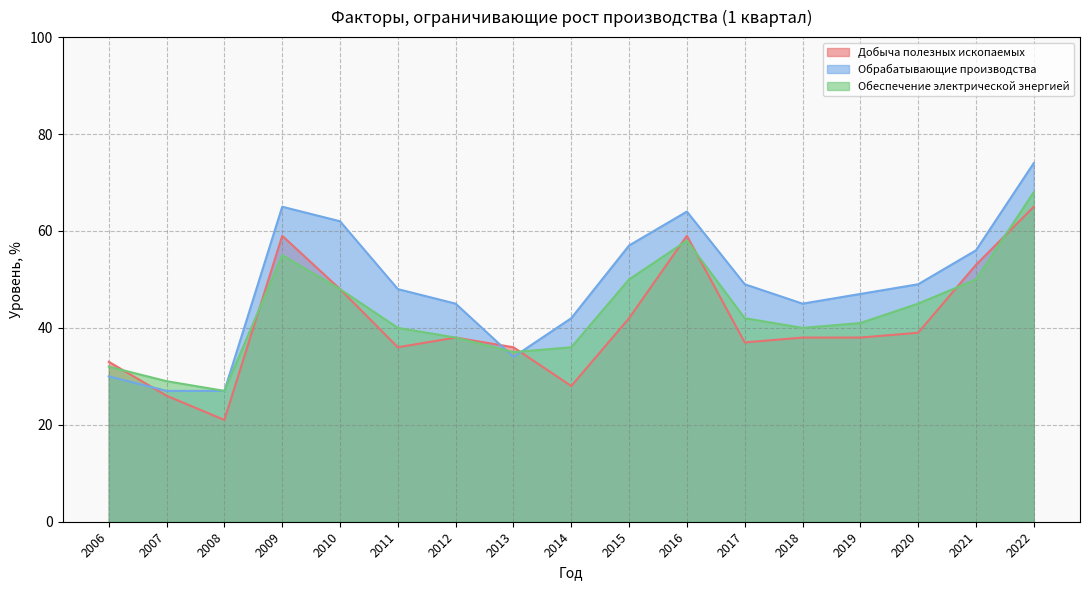

What is the minimum value shown in the chart?

21